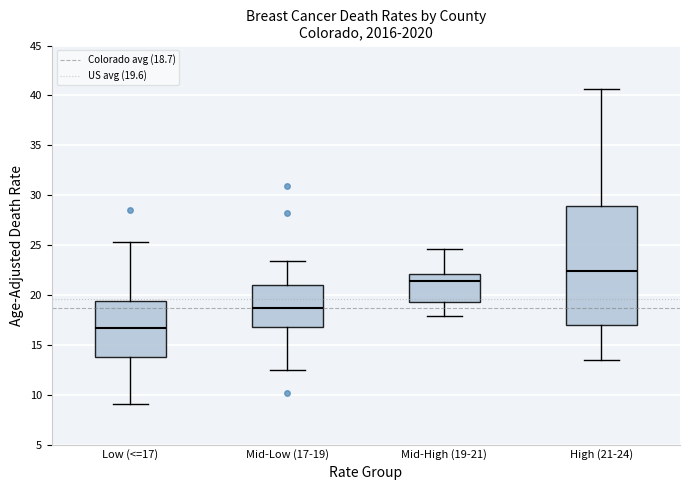

Where does the upper whisker of the box for Mid-Low (17-19) end on the y-axis? The values are not printed on the chart, so give them approximately, as read against the axis.

23.5